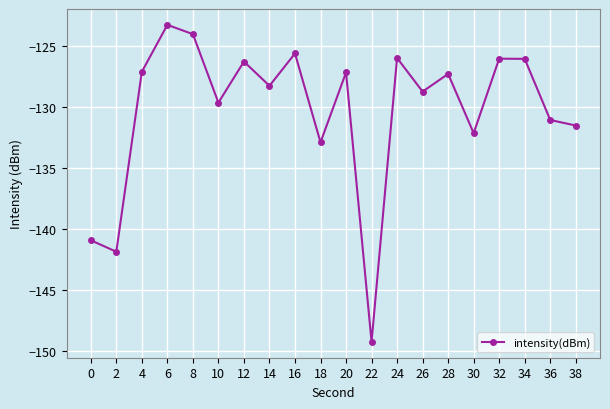

Does the chart have visible grid lines?

Yes